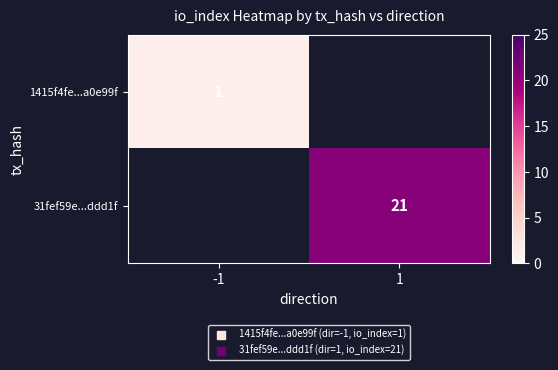

Between -1 and 1, which is larger?

1